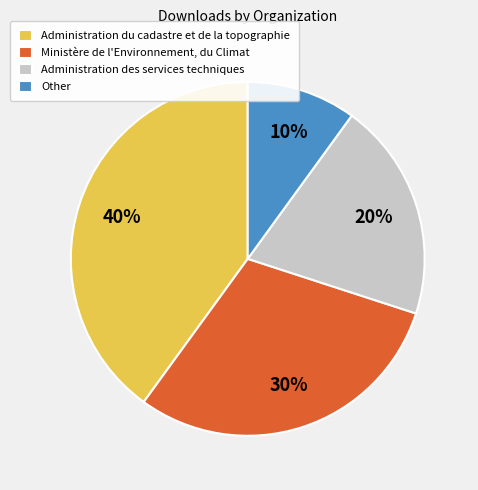

What is the largest slice in the pie chart?

Administration du cadastre et de la topographie